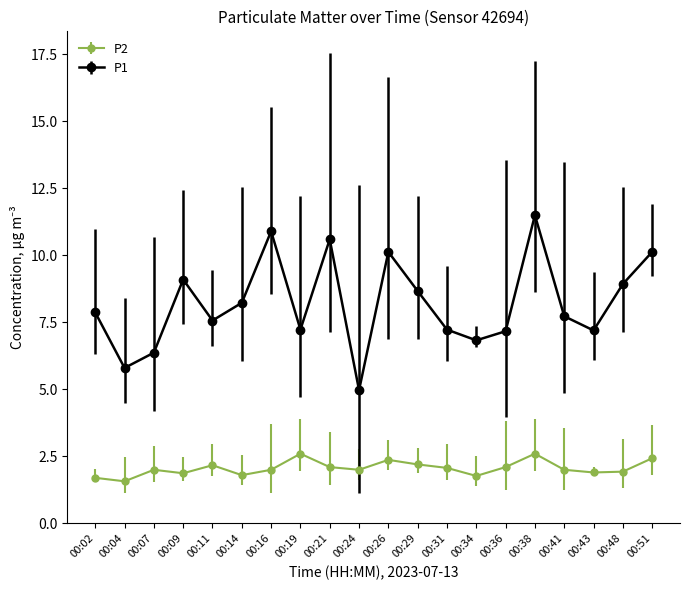

What is the difference between the maximum and minimum values in the P1 series?

6.5